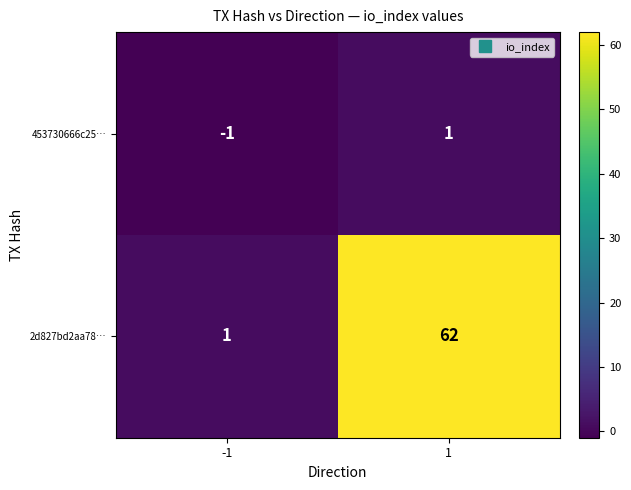

Reading left to right, what are all the values shown in this chart?

453730666c25…: -1	1
2d827bd2aa78…: 1	62